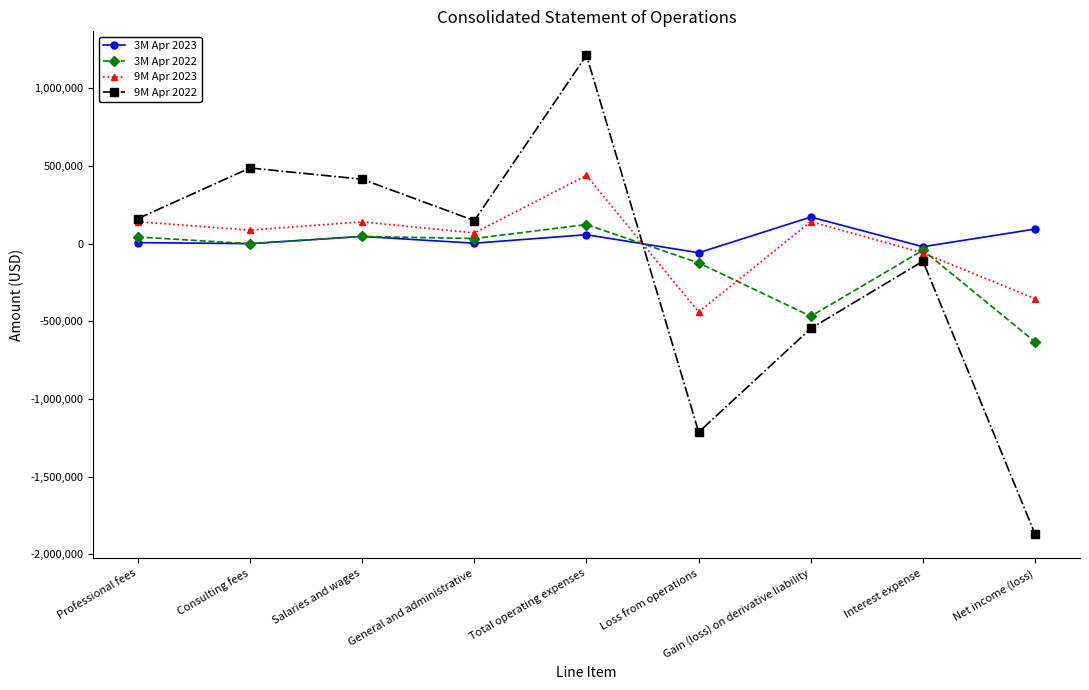

True or false: 3M Apr 2023 and 9M Apr 2023 intersect in this chart.

True